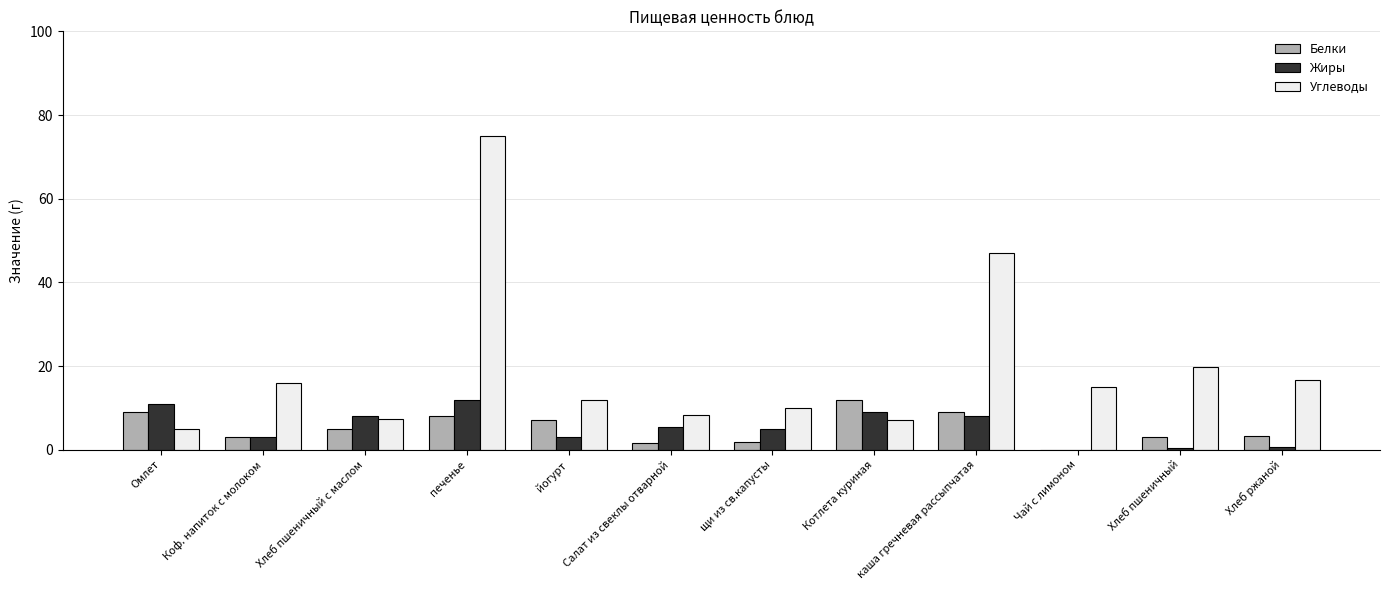

Is it true that Белки equals 3.0 at Коф. напиток с молоком?

True